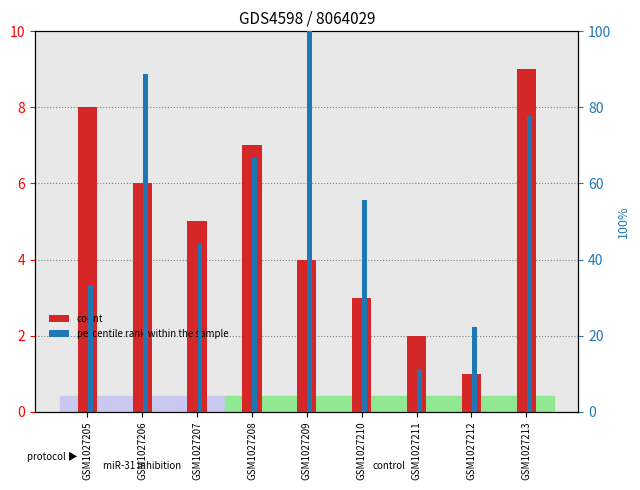

List the labels in order of percentile rank within the sample value, largest first.

GSM1027209, GSM1027206, GSM1027213, GSM1027208, GSM1027210, GSM1027207, GSM1027205, GSM1027212, GSM1027211